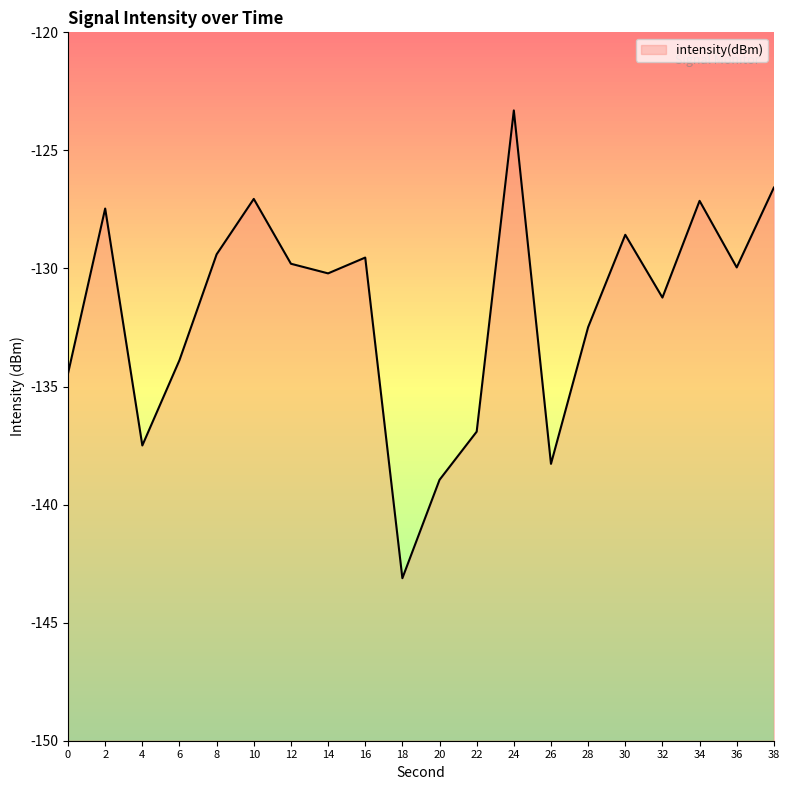

The value at 38 is -182.9. True or false?

False